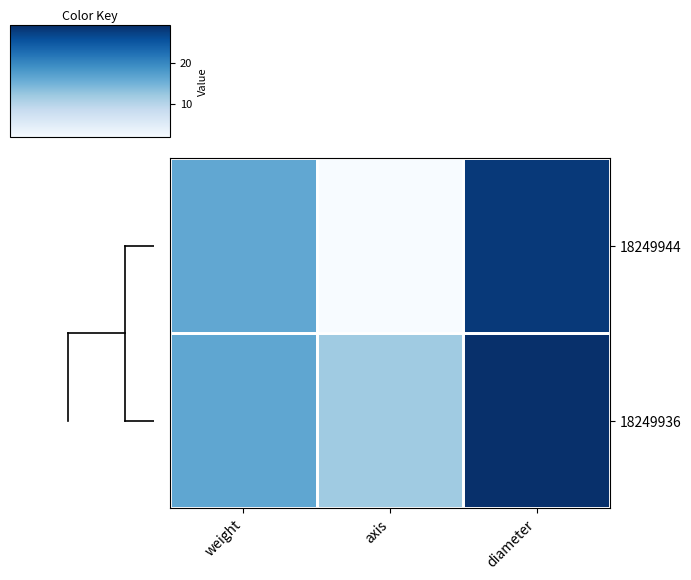

What is the total value across all series at diameter?

57.0